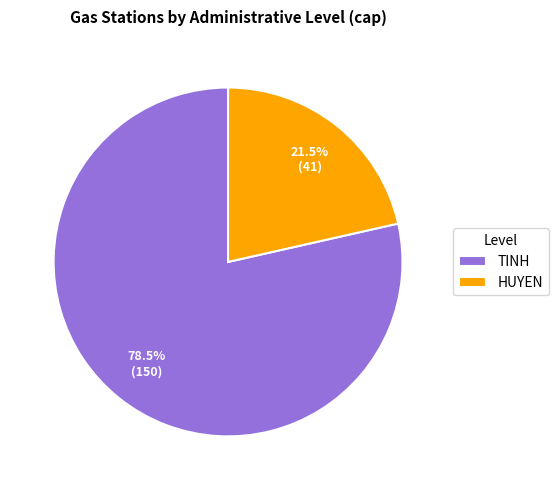

Which slice is the smallest?

HUYEN